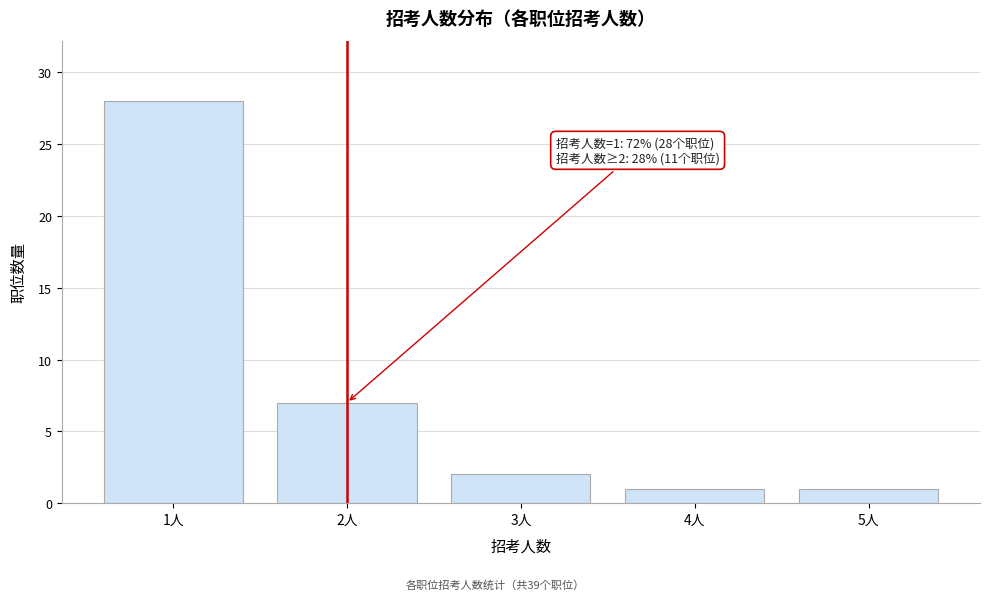

Reading right to left, transcribe all the data shown in this chart.

1	1	2	7	28